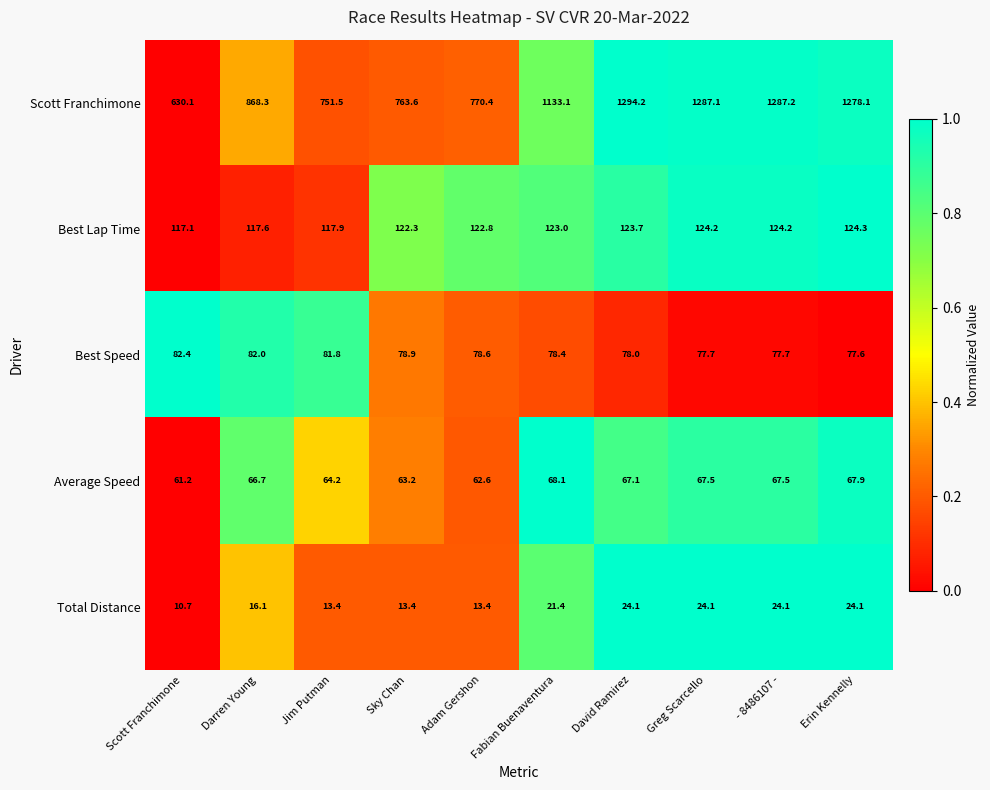

How many data points in Best Lap Time are less than 123?

5